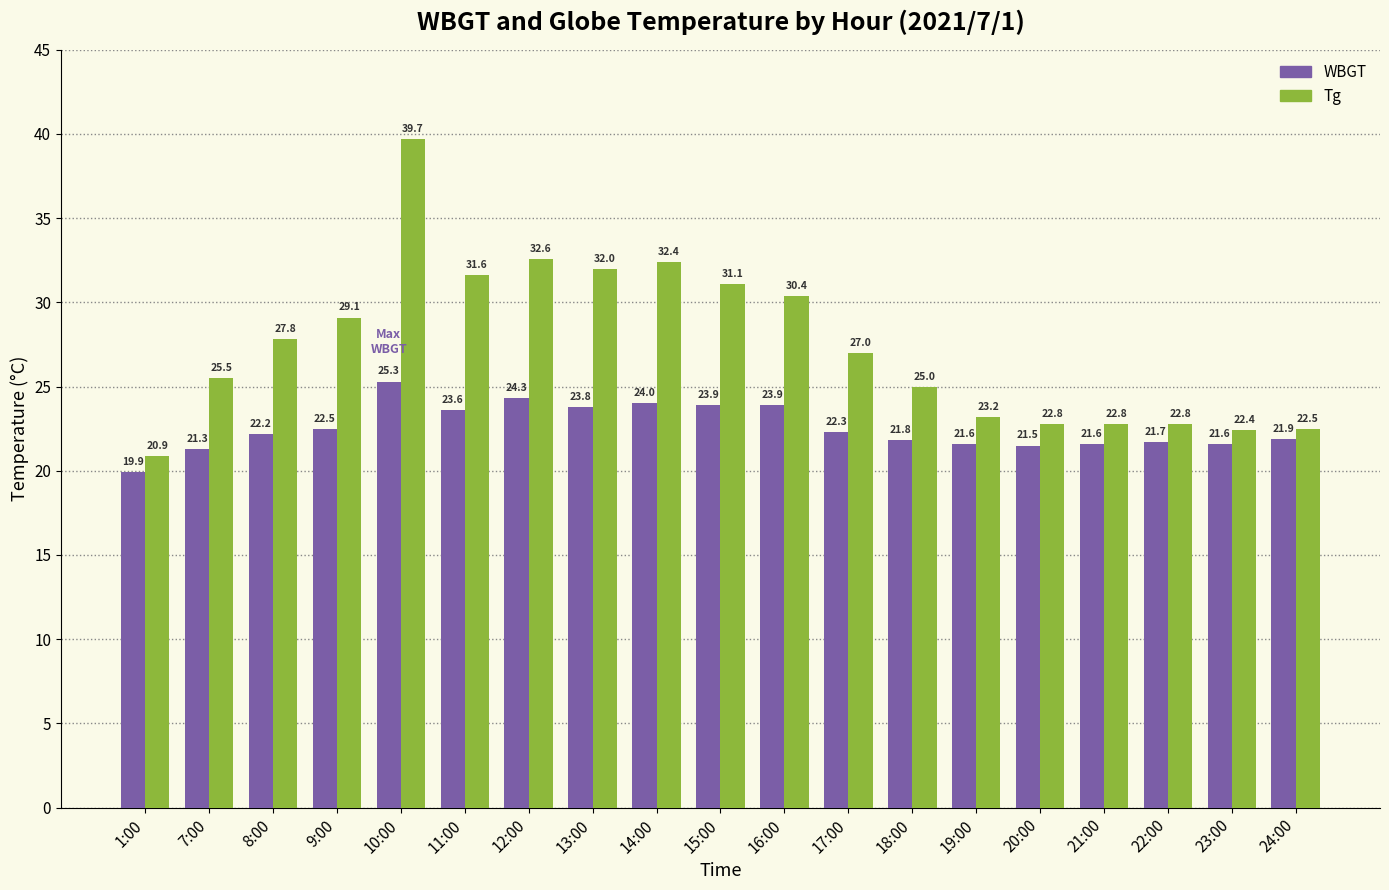

What are all the series names shown in the legend?

WBGT, Tg